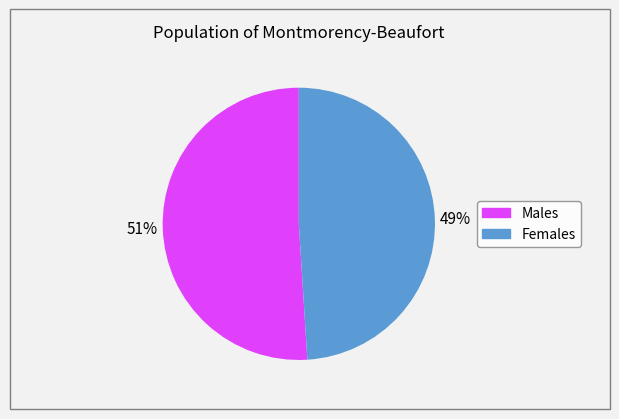

To the nearest percent, what is the average slice percentage?

50%